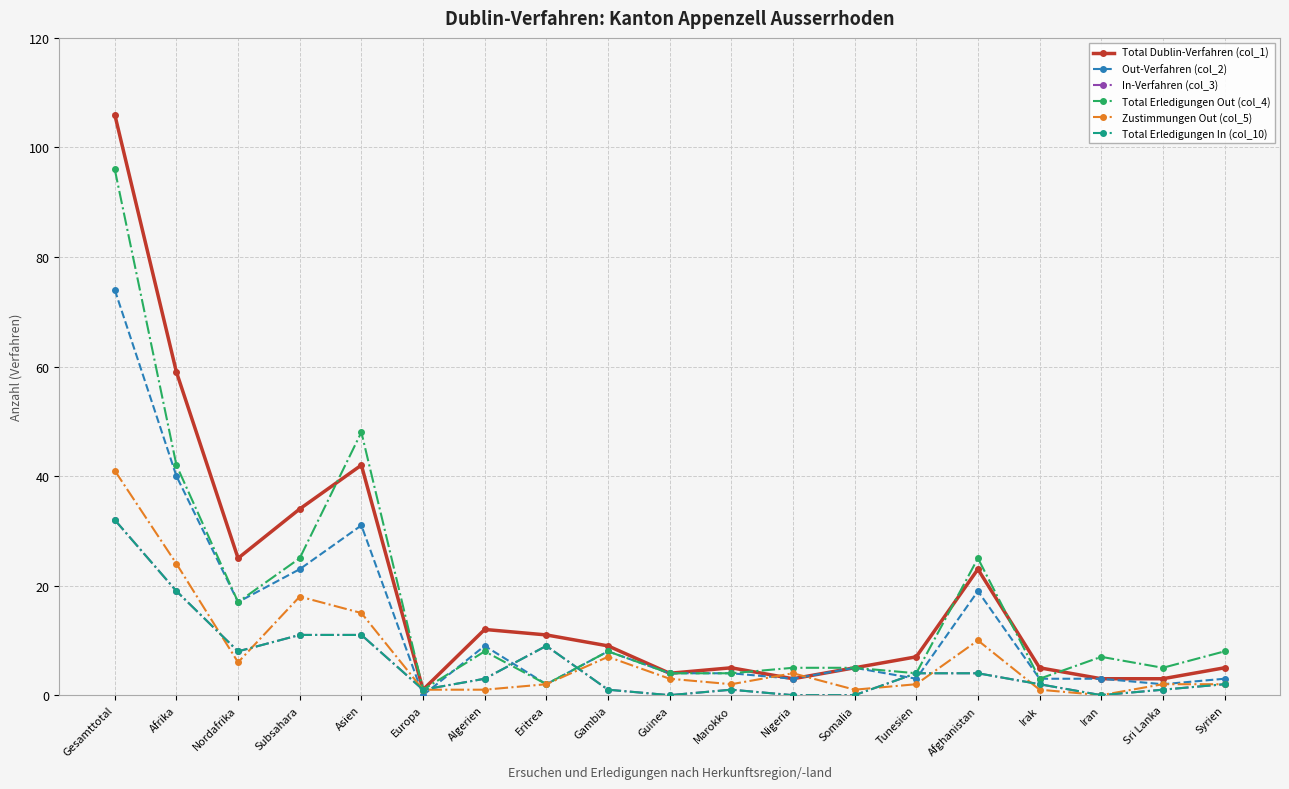

Is this an area chart (filled region under the line)?

No